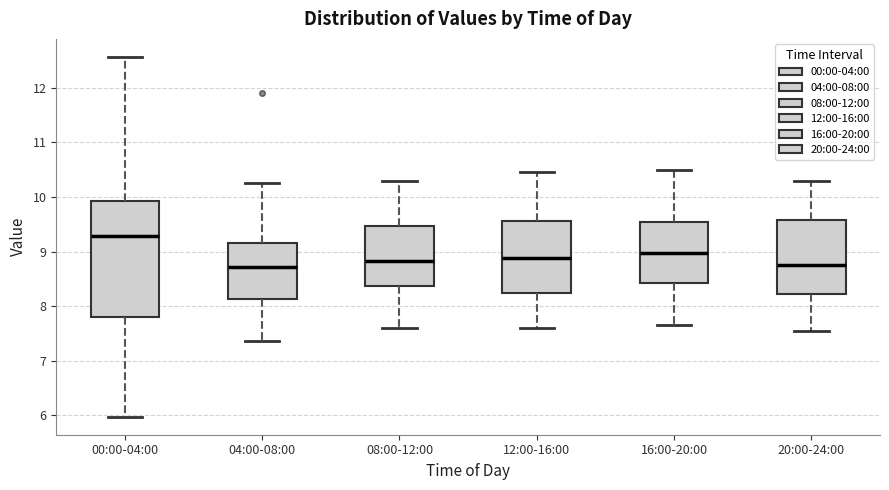

Comparing the boxes themselves (not the whiskers), which one is the tallest?

00:00-04:00